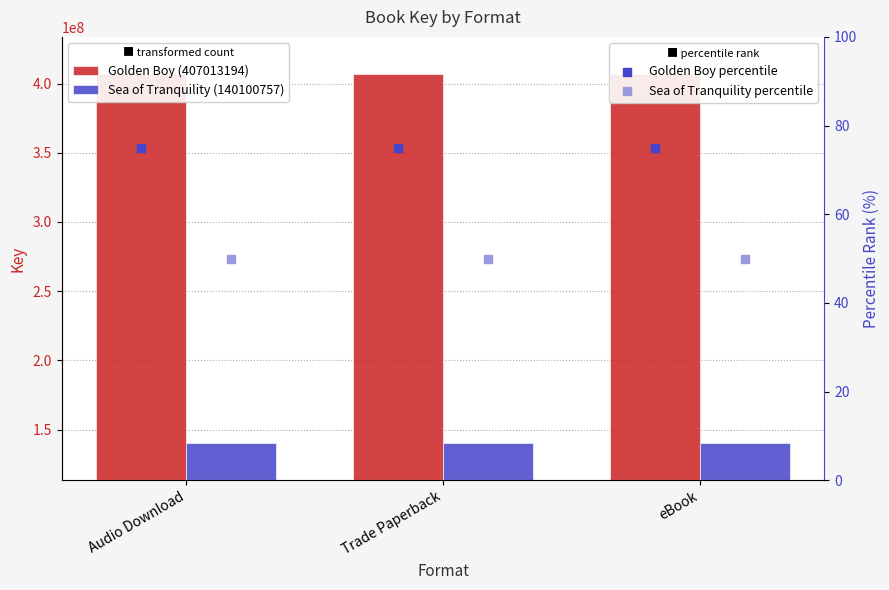

Which series reaches the minimum Y coordinate?

Sea of Tranquility percentile